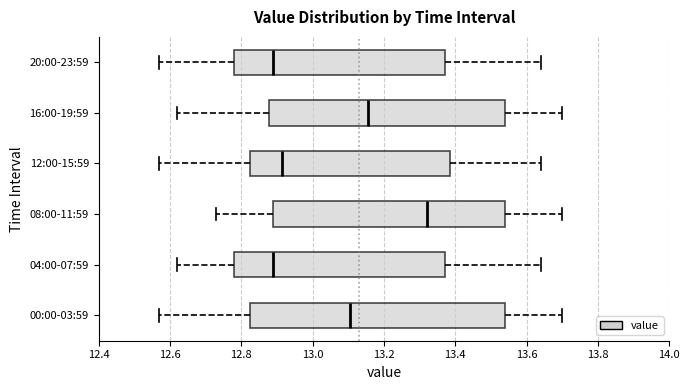

Where does the median line of the box for 00:00-03:59 sit on the x-axis? The values are not printed on the chart, so give them approximately, as read against the axis.

13.10